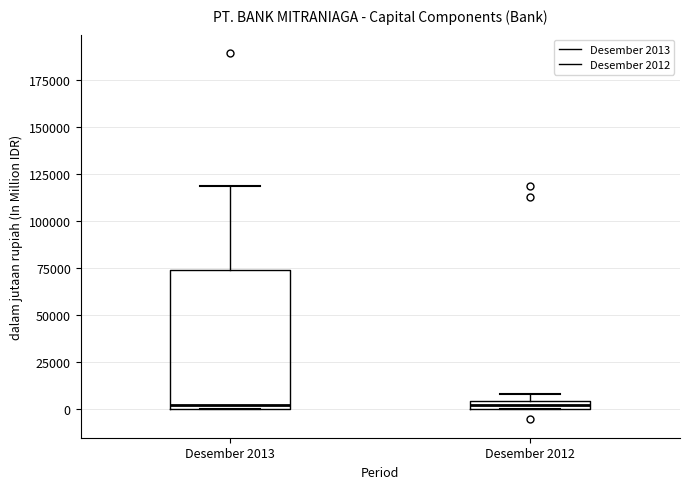

Which box is the tallest, from its lower edge to its upper edge?

Desember 2013